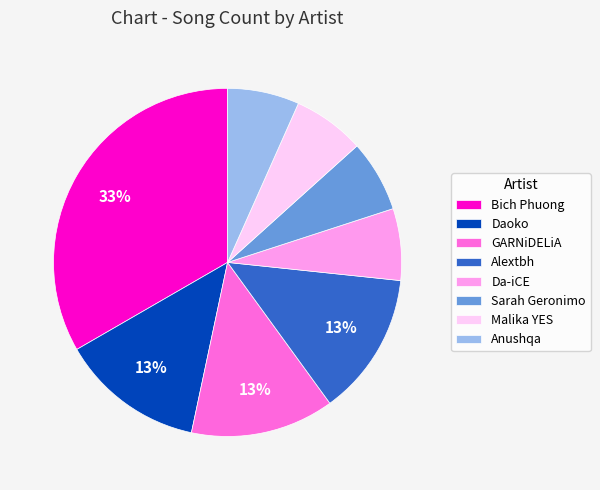

What percentage is the Bich Phuong slice, to the nearest percent?

33%